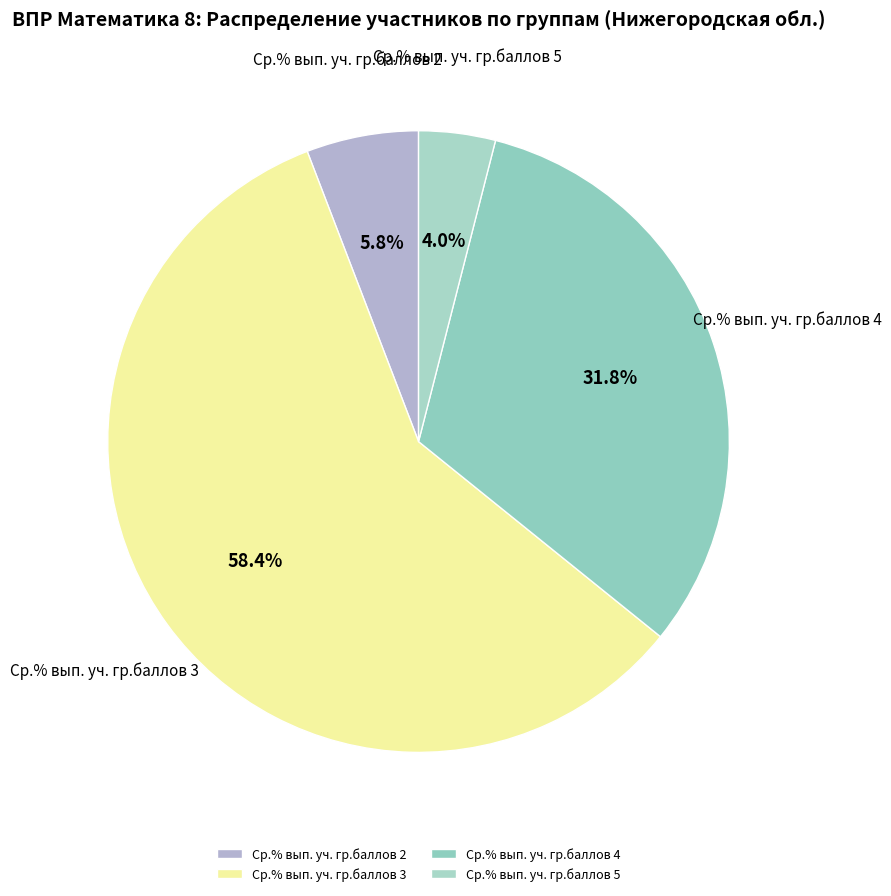

Combined, do Ср.% вып. уч. гр.баллов 3 and Ср.% вып. уч. гр.баллов 5 account for over 50%?

Yes